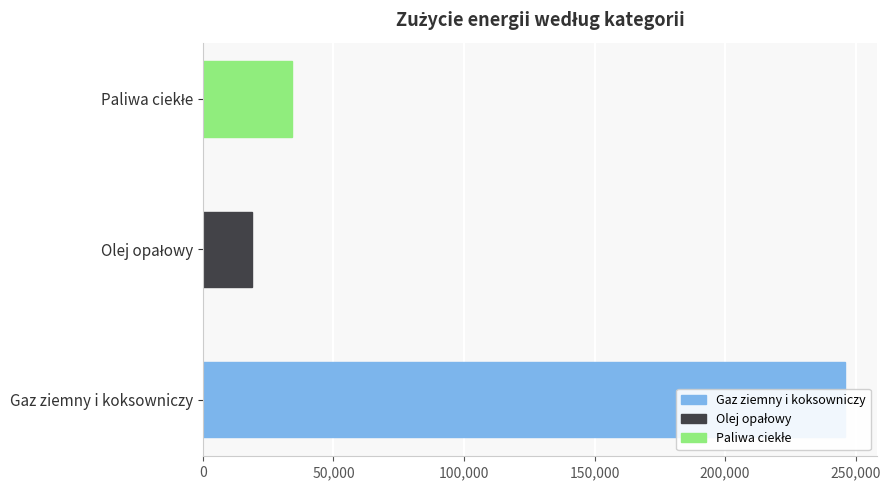

How many distinct data groups are displayed?

1